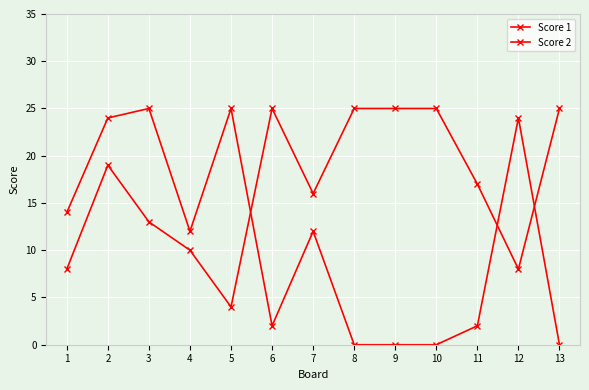

What is the difference between the maximum and minimum values in the Score 1 series?

25